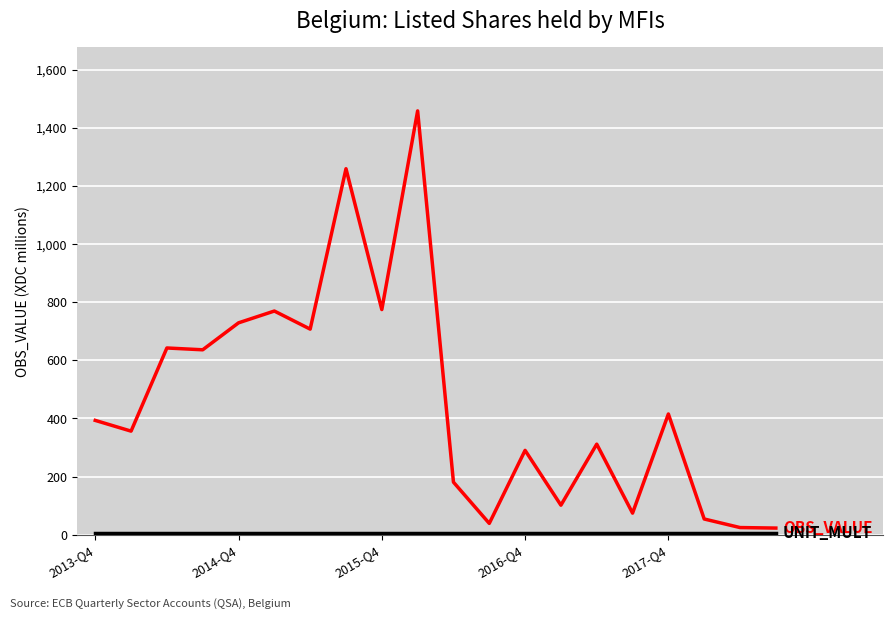

What is the maximum value shown in the chart?

1458.6